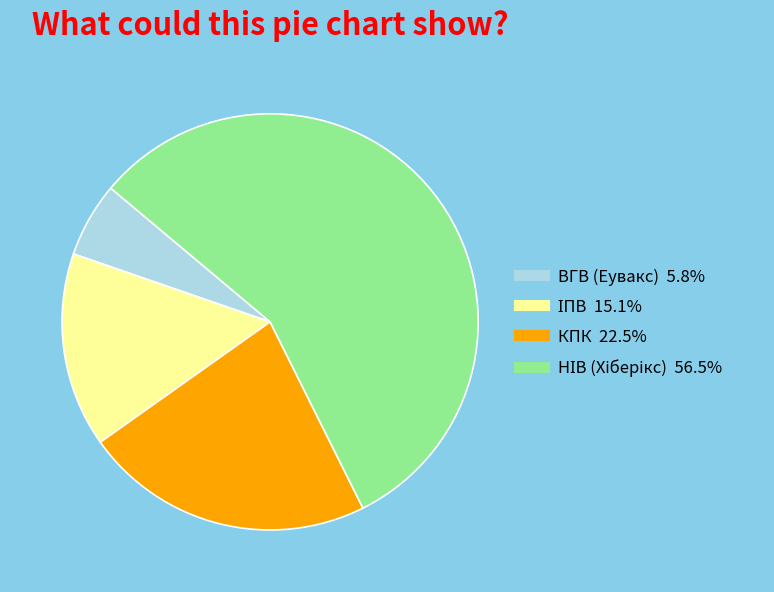

Is it true that КПК is 23% of the pie?

True